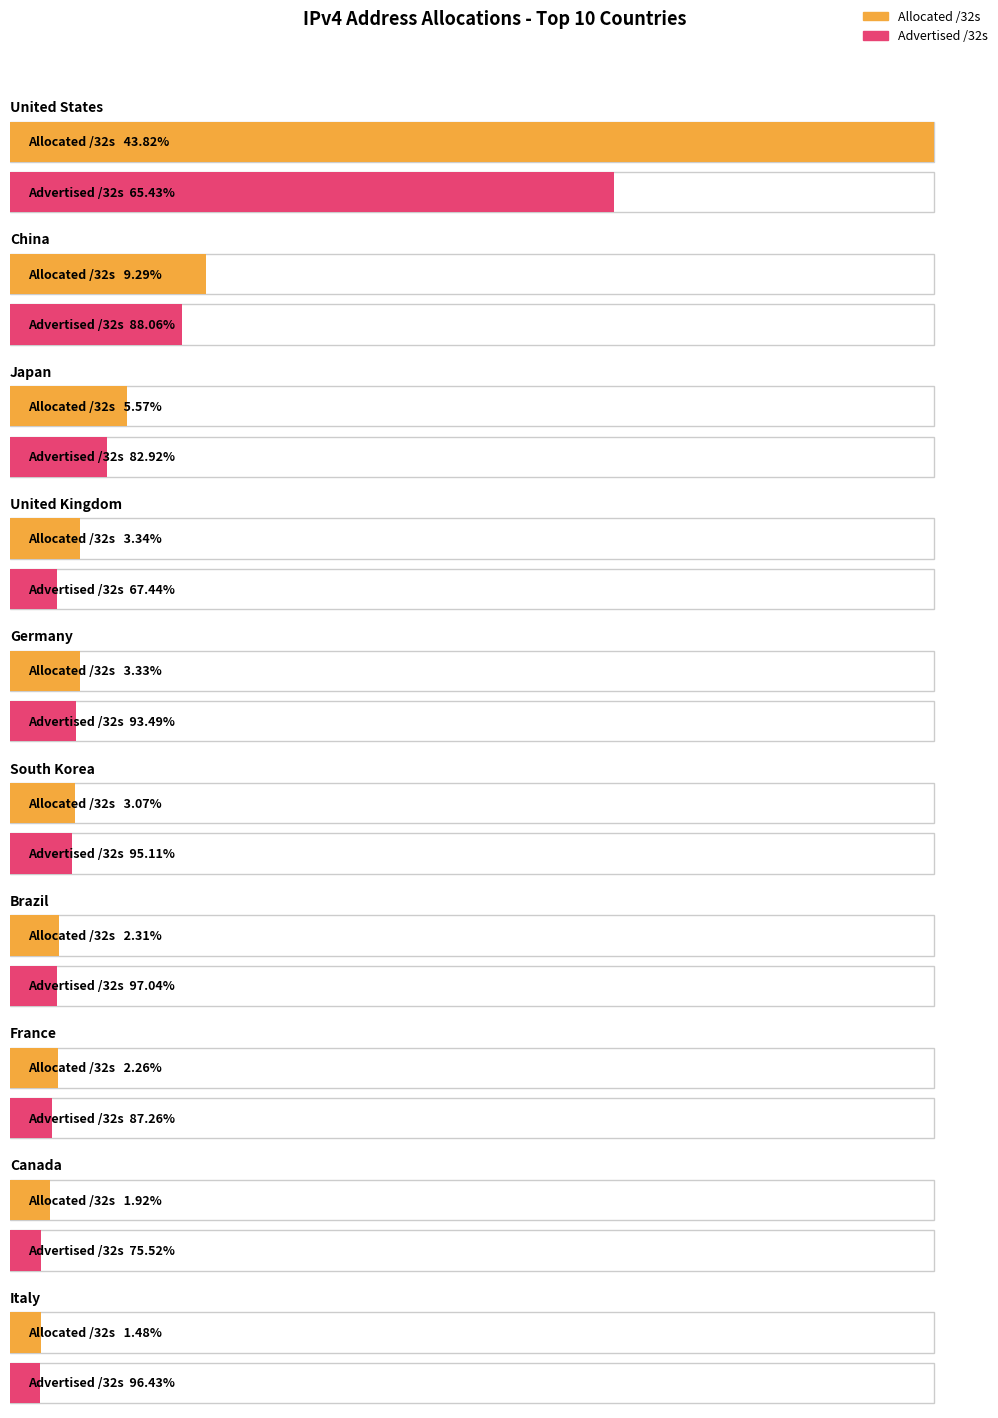

How many distinct data groups are displayed?

2